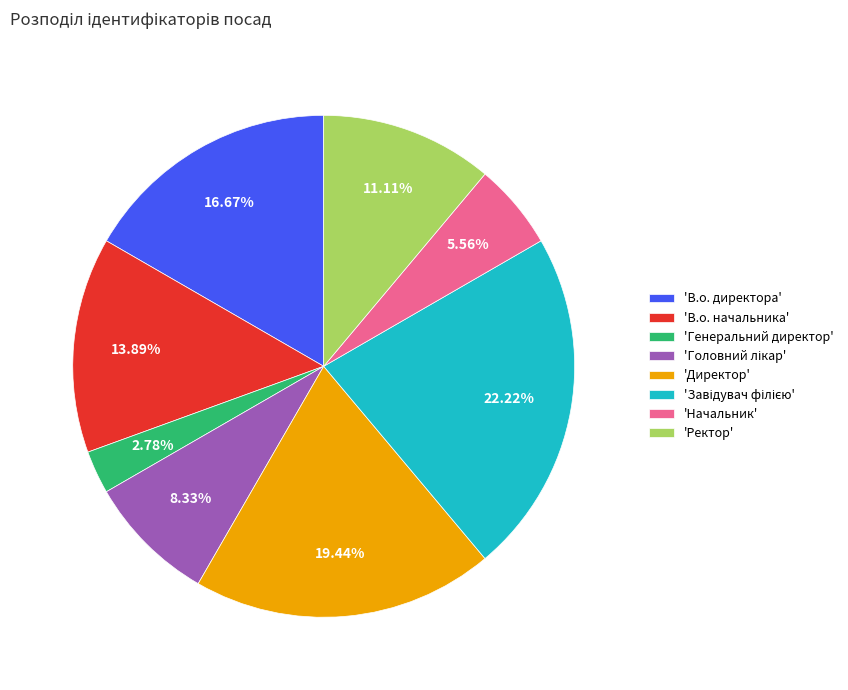

Does any single category account for the majority?

No